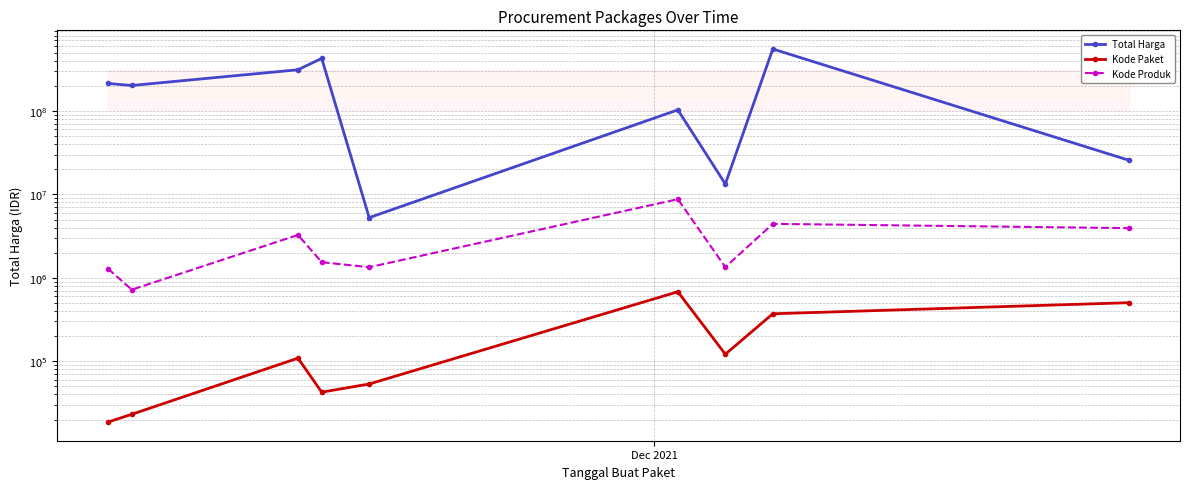

At how many categories does at least one series exceed 115628837?

5